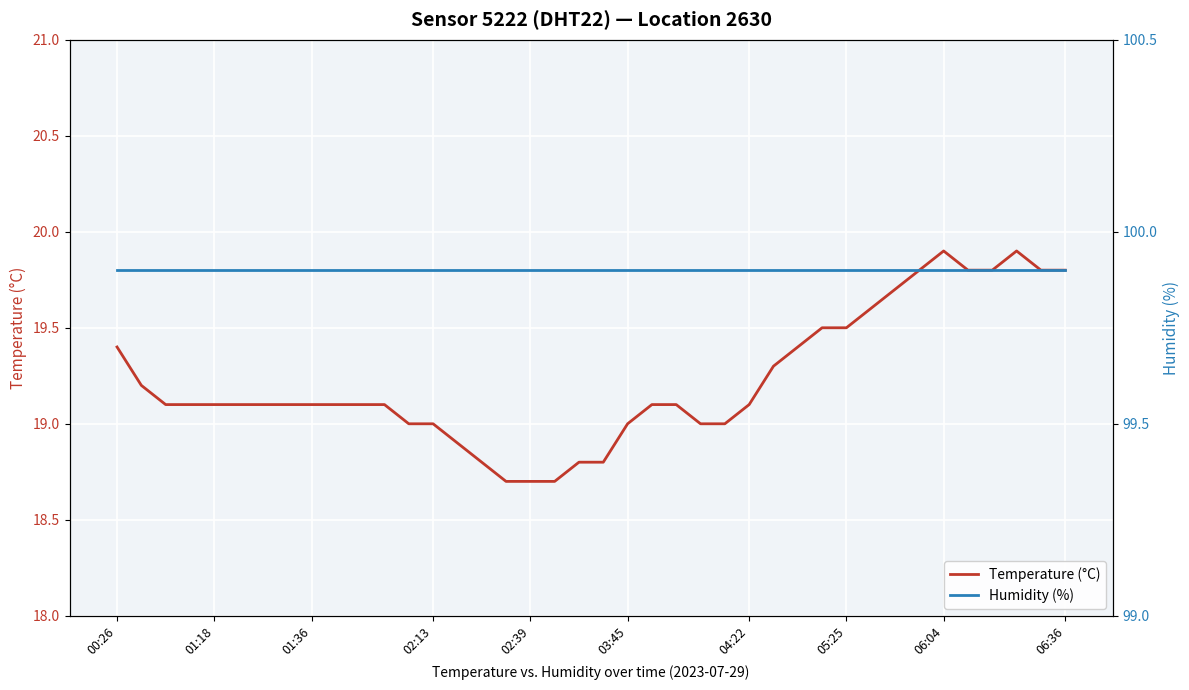

List the series in order of their overall mean, highest first.

Humidity (%), Temperature (°C)